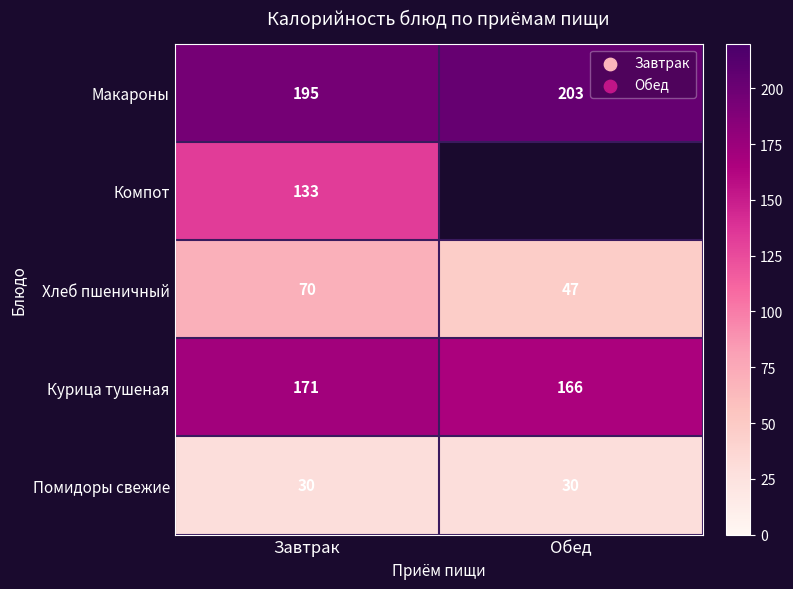

What is the greatest value displayed?

203.0